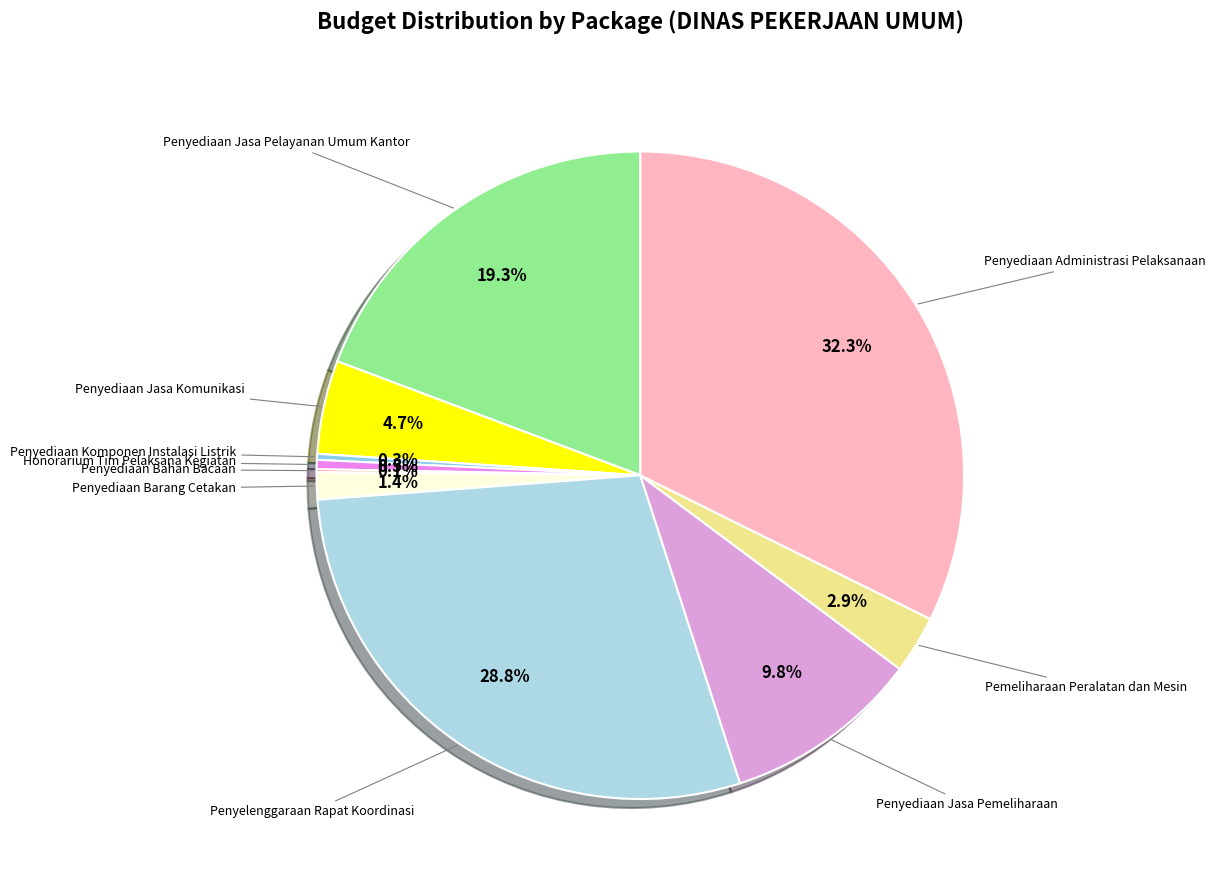

Which slice is the largest?

Penyediaan Administrasi Pelaksanaan